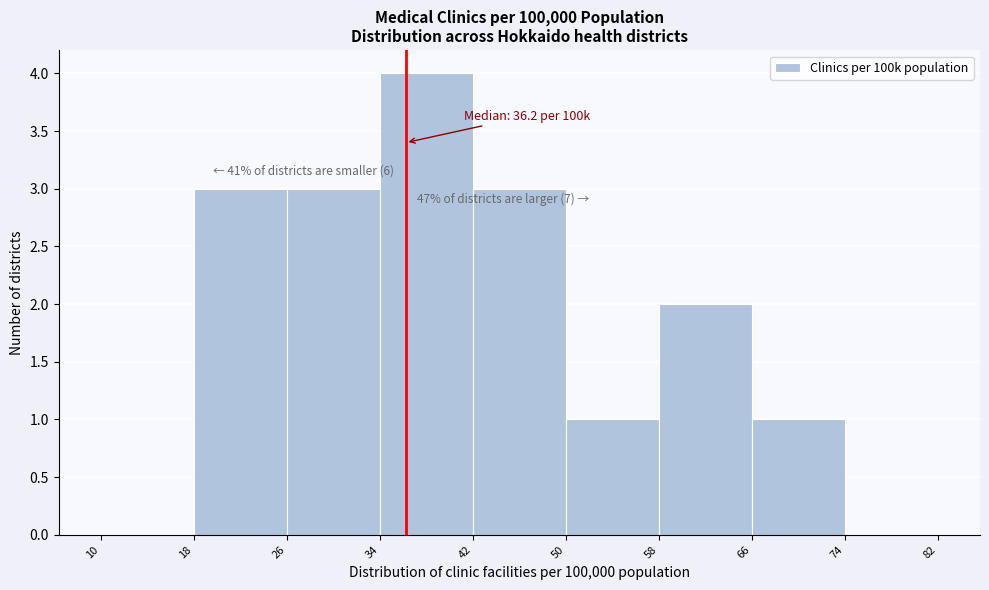

Over which range of the x-axis is the bar tallest?

34 to 42